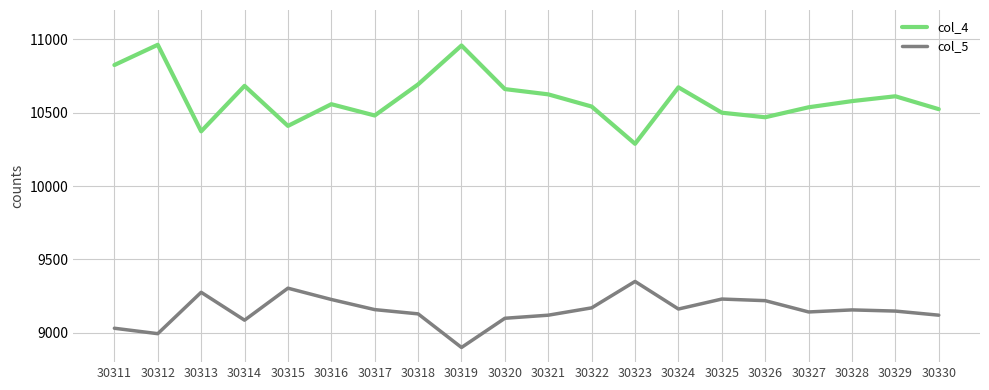

Read the col_4 value at 30322, to the nearest 100.

10500